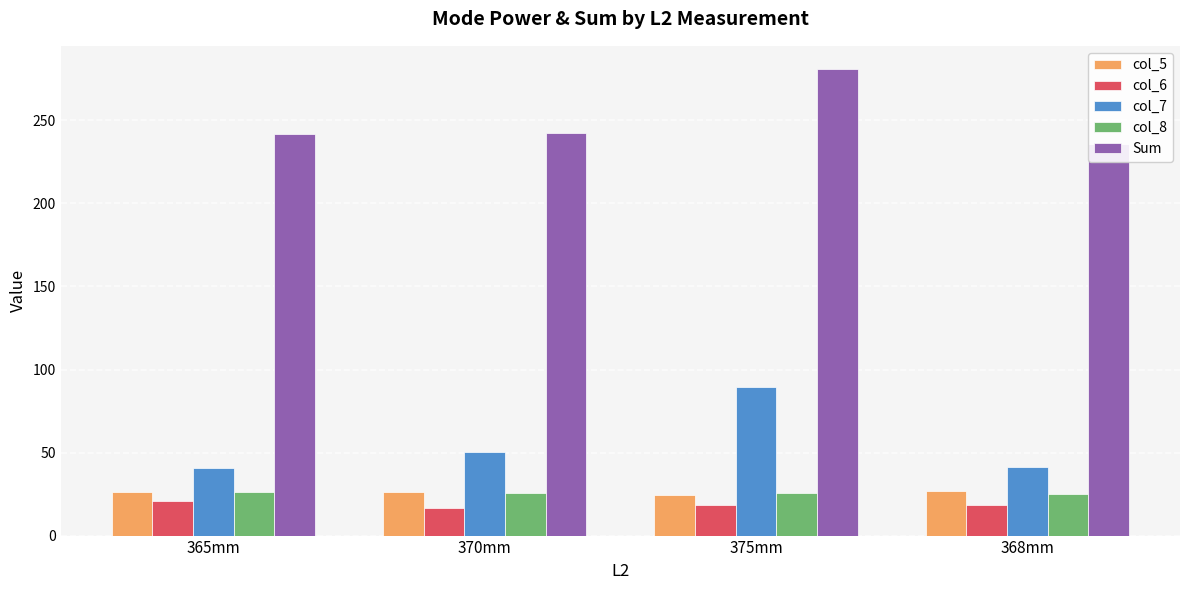

How many data points does each series have?

4